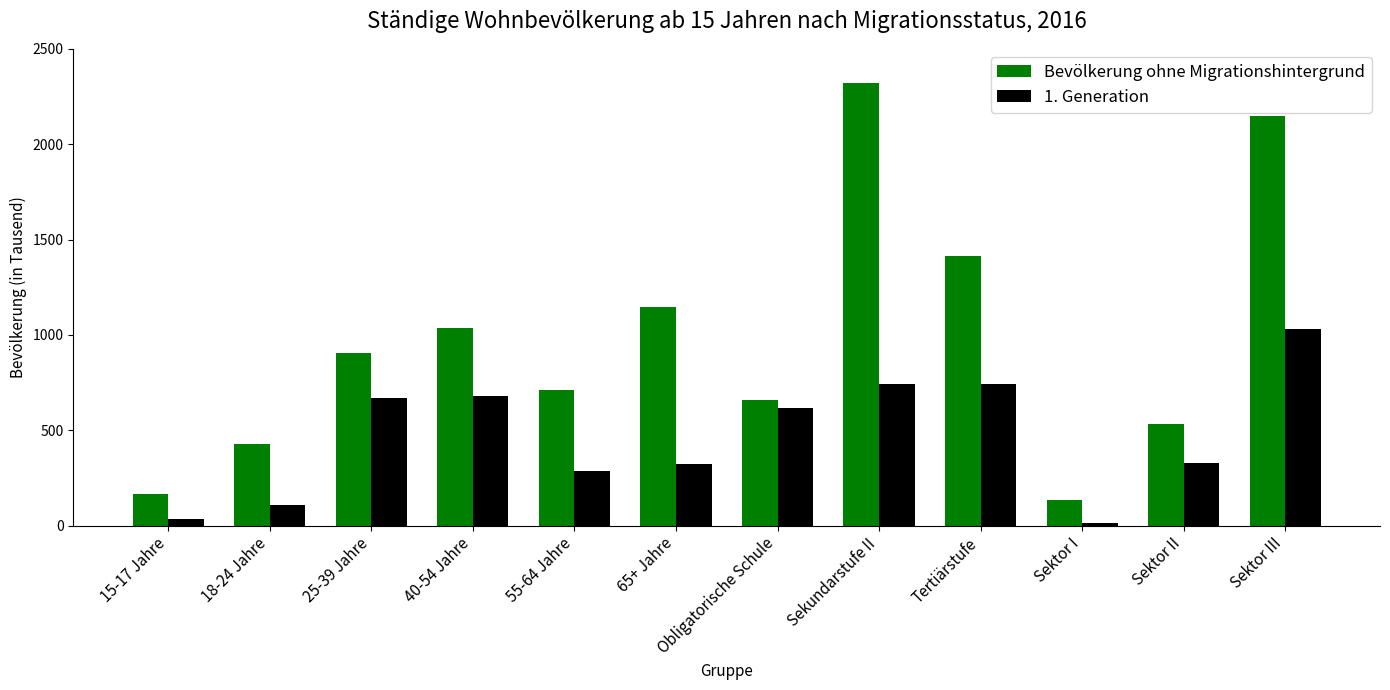

The value of 1. Generation at Obligatorische Schule is 616.9. True or false?

True